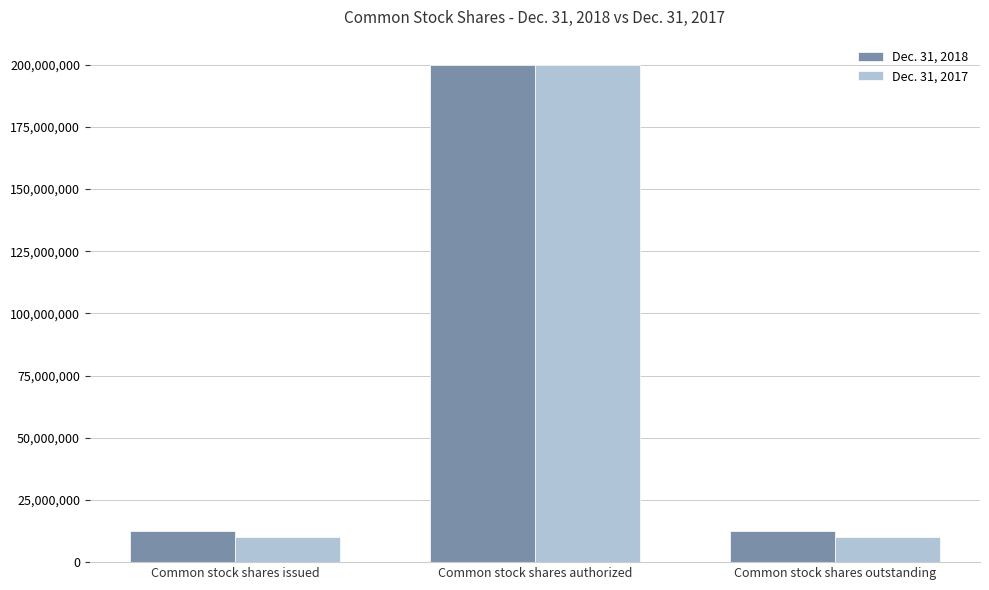

Reading left to right, list all the values displayed in this chart.

Dec. 31, 2018: Common stock shares issued=12349200	Common stock shares authorized=200000000	Common stock shares outstanding=12349200
Dec. 31, 2017: Common stock shares issued=10000000	Common stock shares authorized=200000000	Common stock shares outstanding=10000000